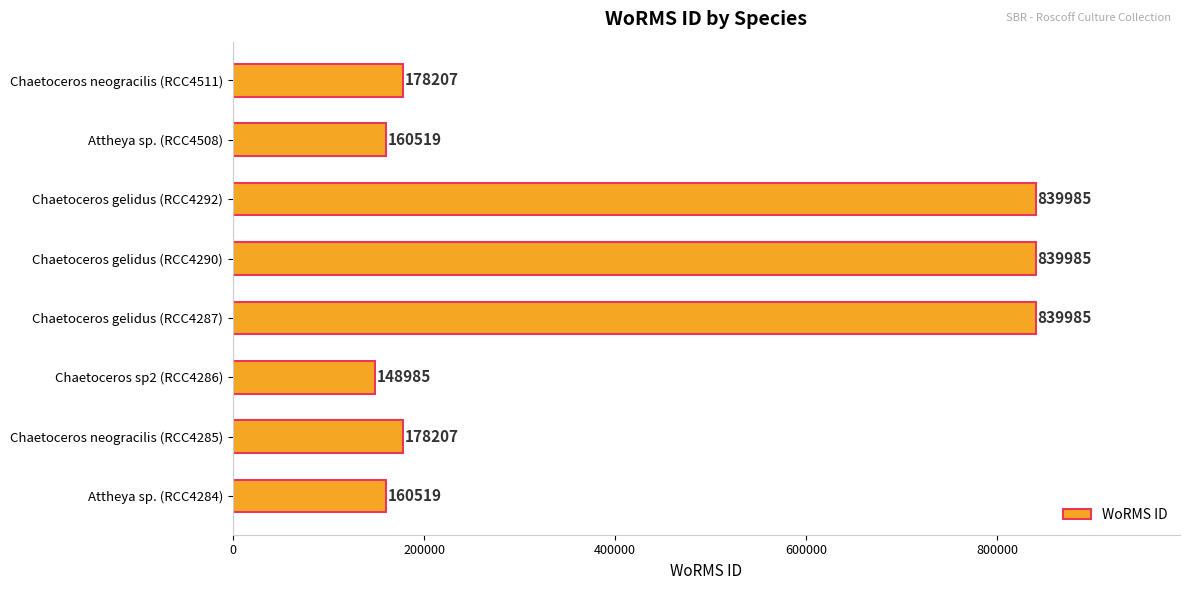

The chart shows a value of 839985 at Chaetoceros gelidus (RCC4290). True or false?

True